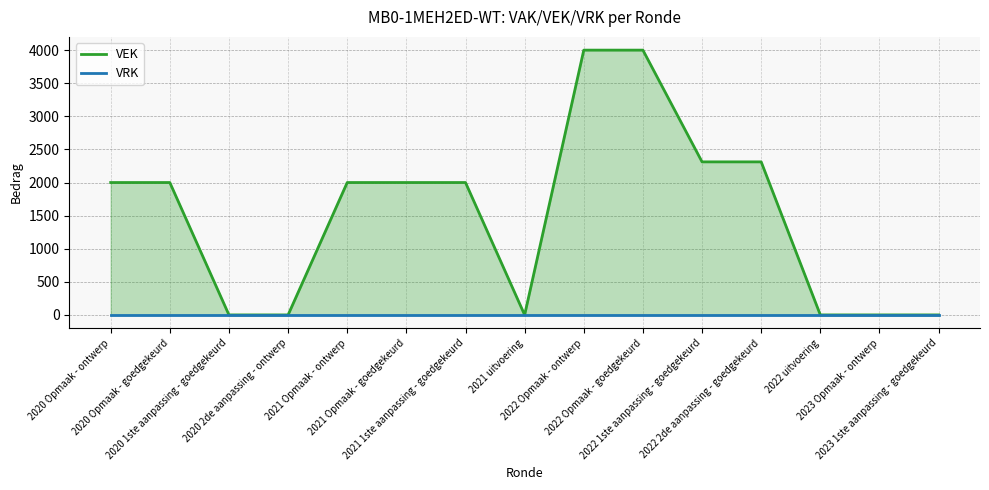

Does the chart display data point markers on the line(s)?

No